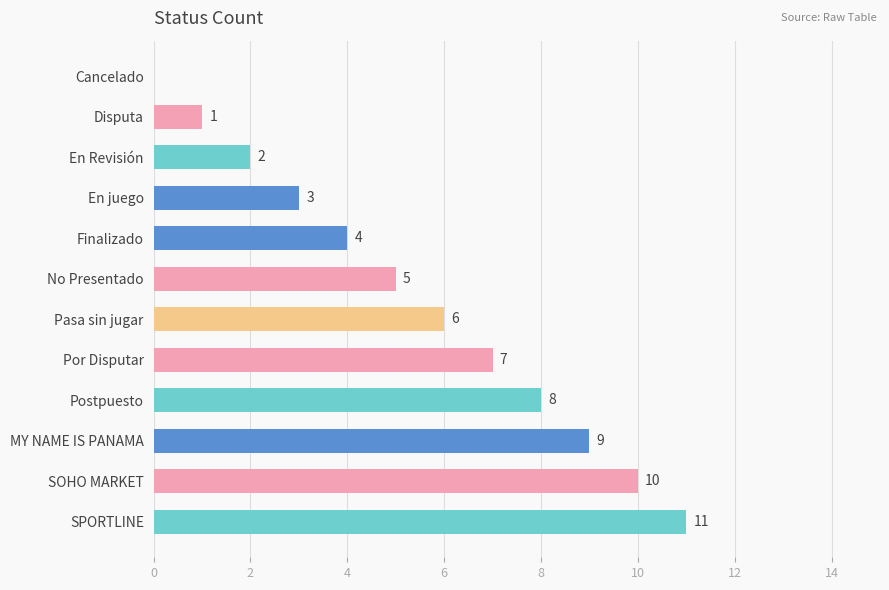

Is it true that the value at Finalizado is 7?

False